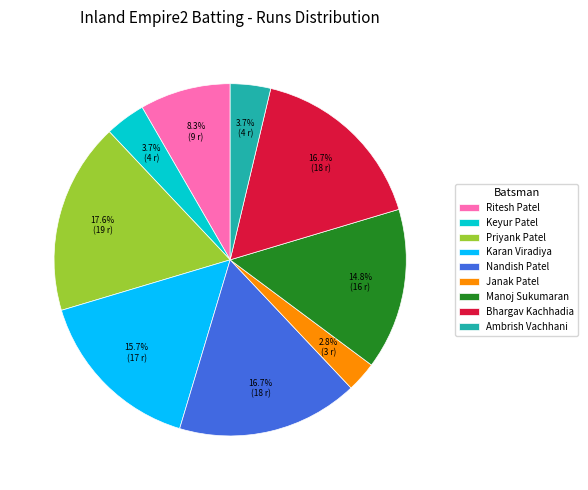

Is the sum of Karan Viradiya and Keyur Patel greater than half?

No